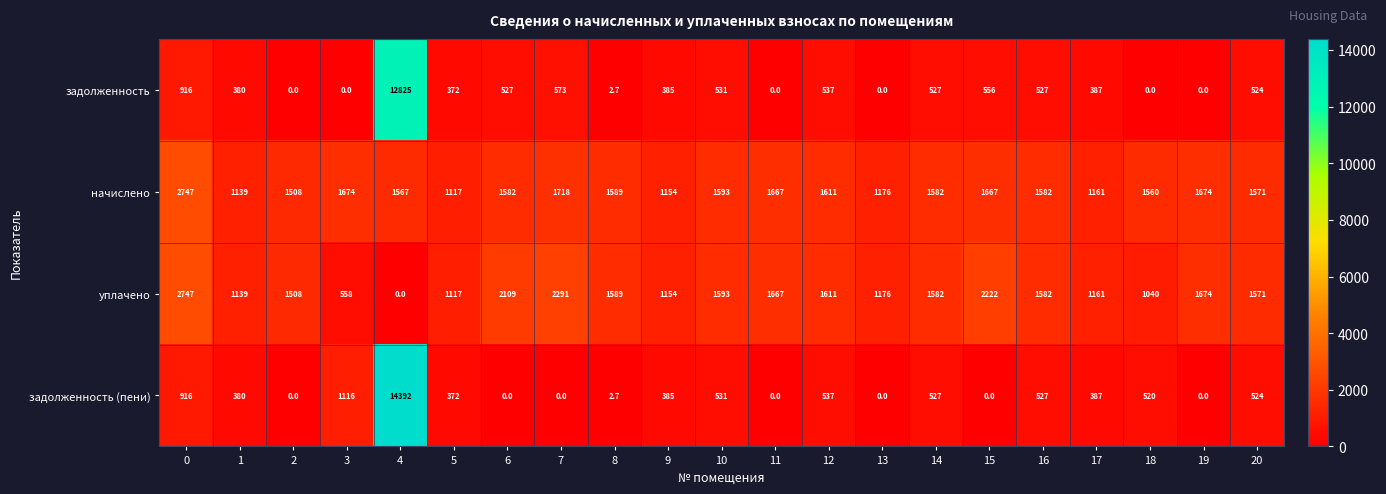

What is the total value across all series at 13?

2352.0